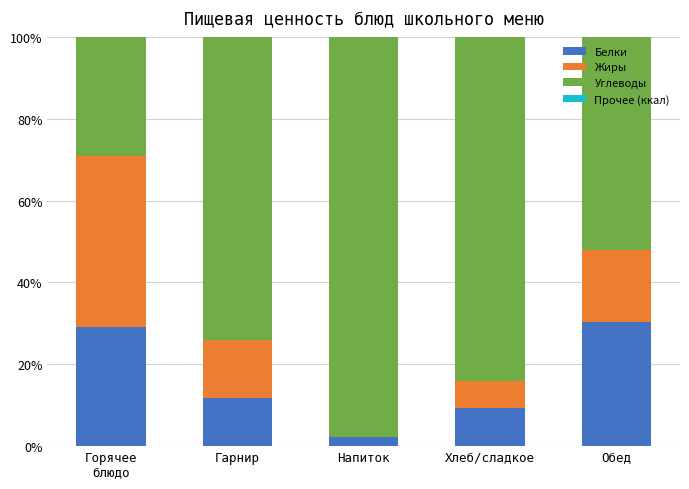

What is the total value across all series at Гарнир?

100.0